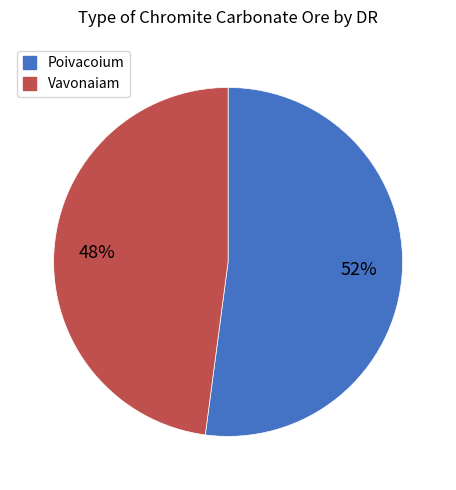

Which slice represents more than half of the pie?

Poivacoium